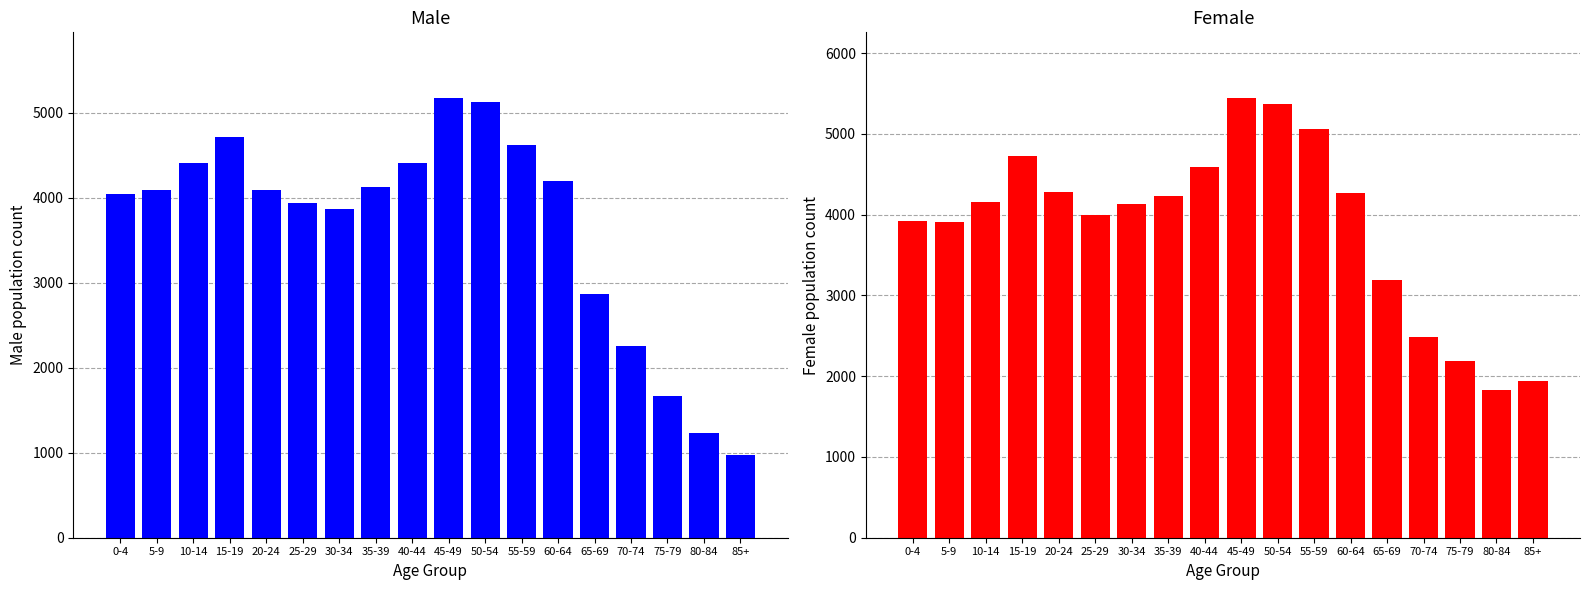

What are all the series names shown in the legend?

Male, Female